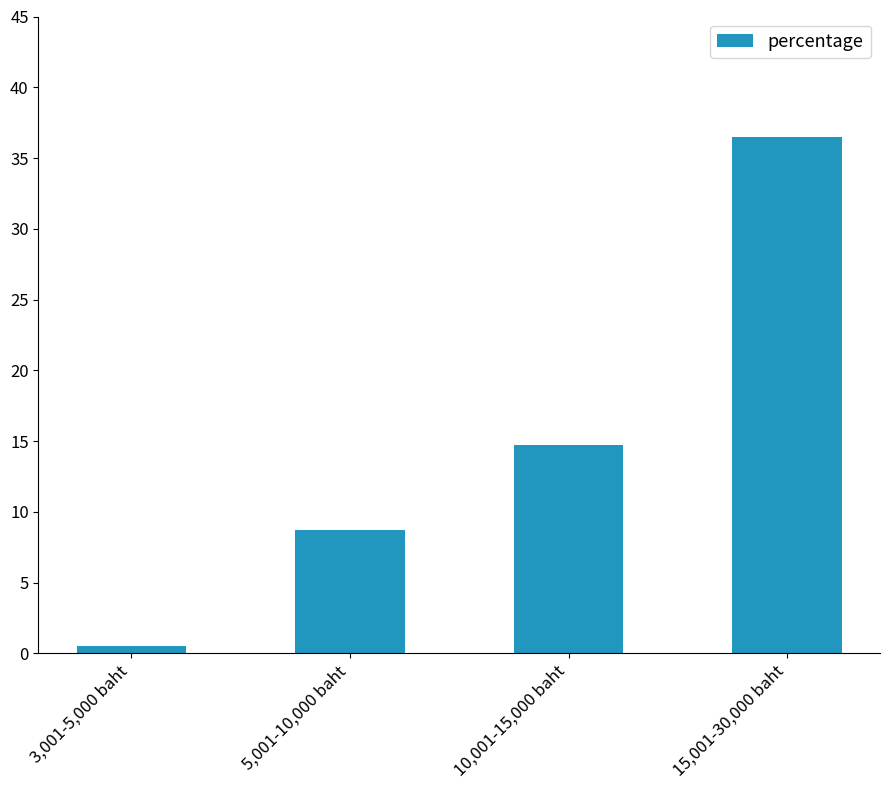

How many series are shown in this chart?

1